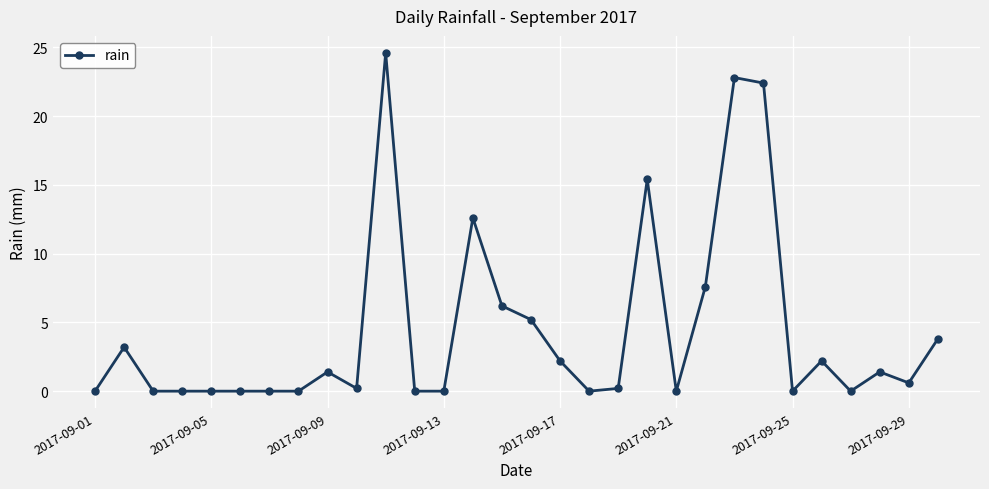

True or false: there are more than 0 points higher than both neighbors.

True